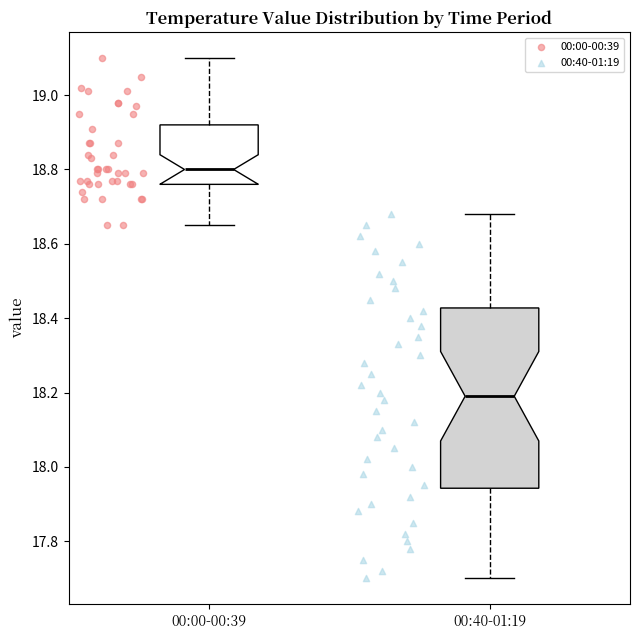

Where is the lower edge of the box for 00:00-00:39 on the y-axis? The values are not printed on the chart, so give them approximately, as read against the axis.

18.76